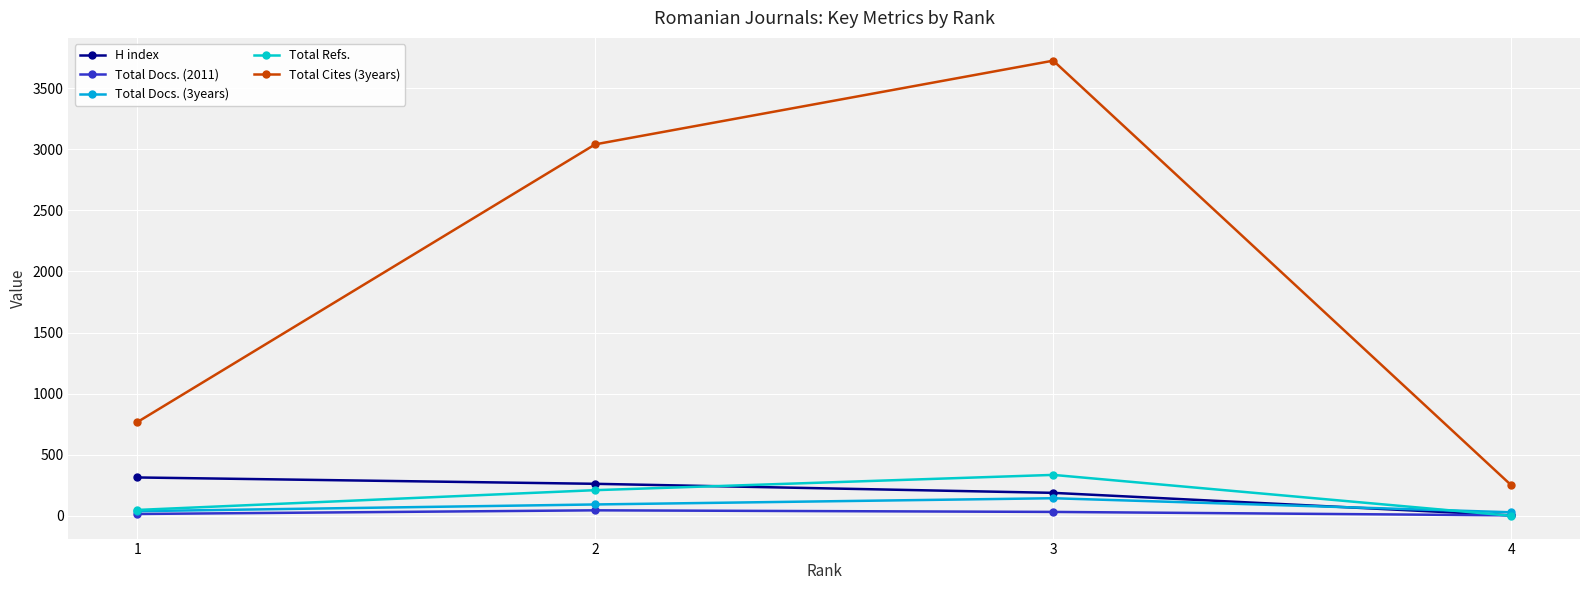

Reading left to right, extract all data points from this chart.

H index: 1=314	2=262	3=188	4=4
Total Docs. (2011): 1=15	2=45	3=32	4=4
Total Docs. (3years): 1=38	2=93	3=144	4=29
Total Refs.: 1=48	2=210	3=335	4=0
Total Cites (3years): 1=766	2=3040	3=3725	4=250